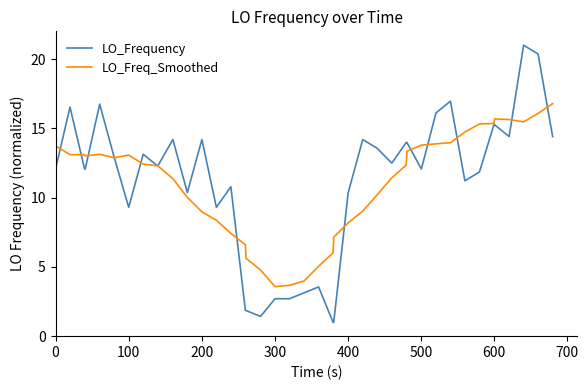

List the series in order of their peak value, highest first.

LO_Frequency, LO_Freq_Smoothed